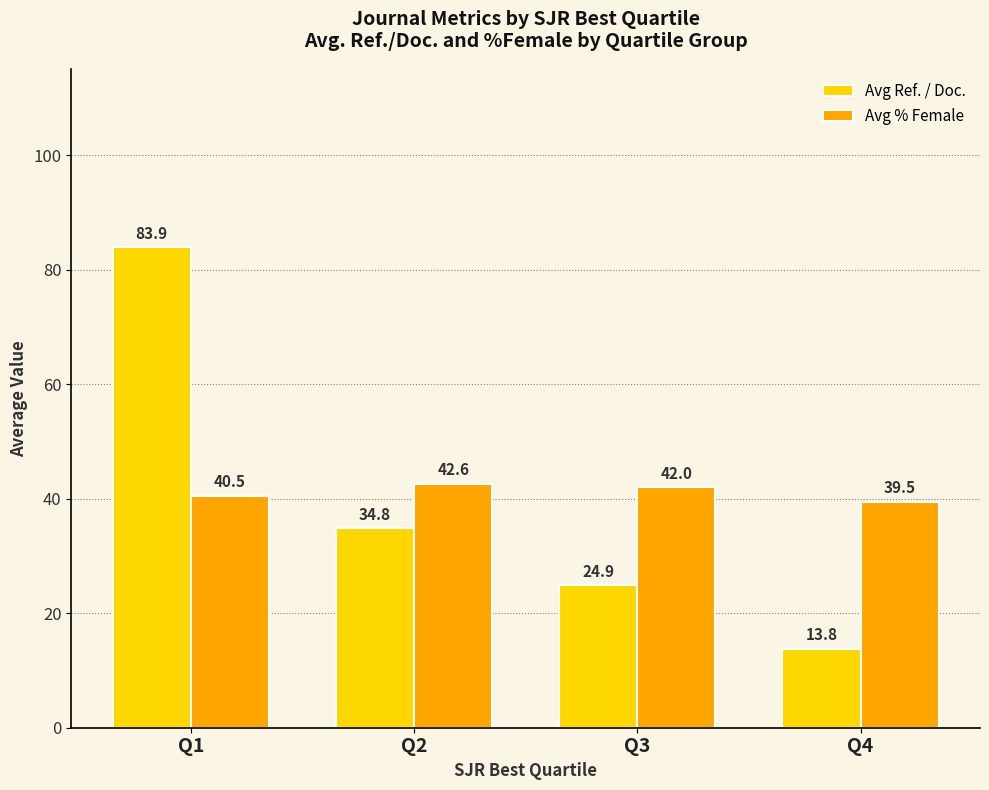

What value does the Avg % Female series have at Q1?

40.5